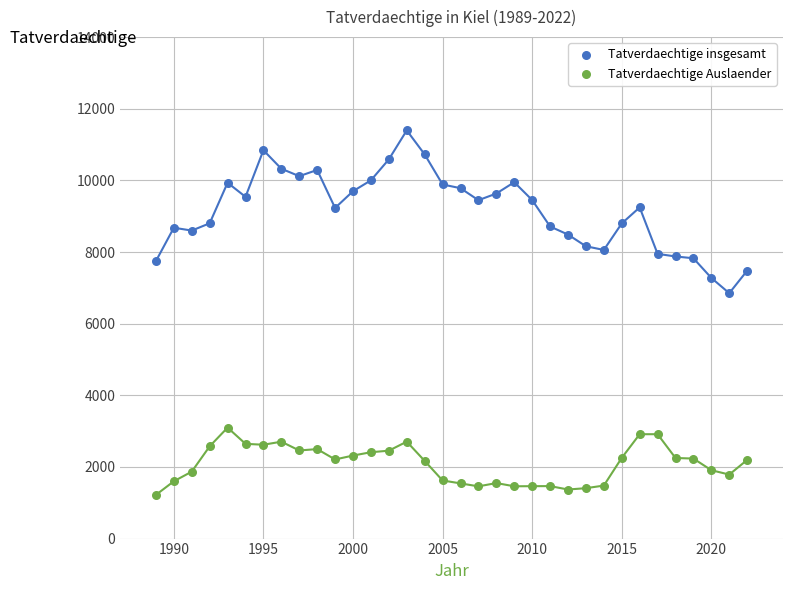

Which series contains the highest Y value?

Tatverdaechtige insgesamt